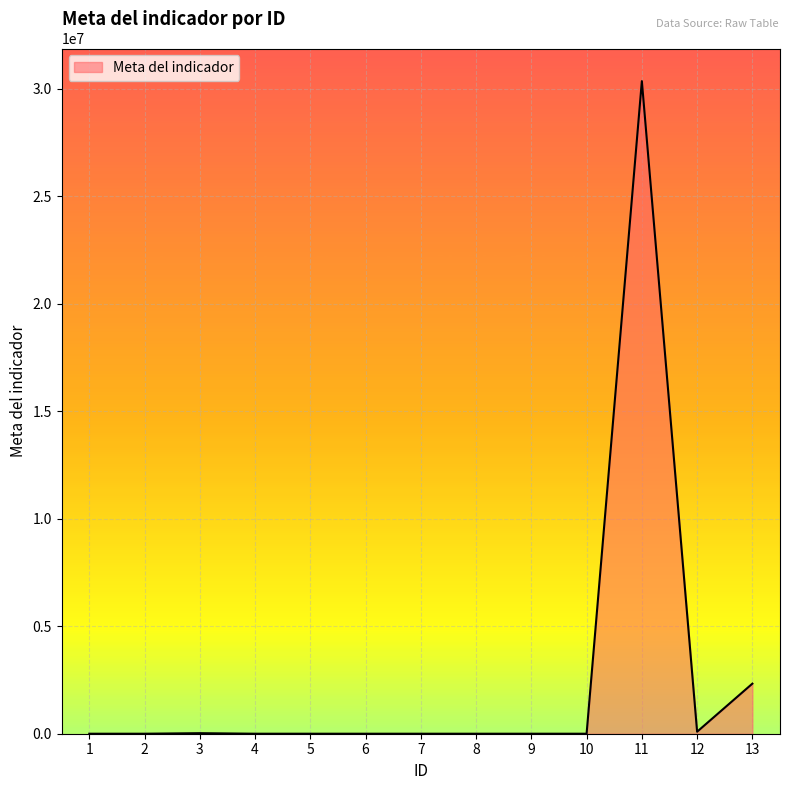

What is the greatest value displayed?

30349935.0